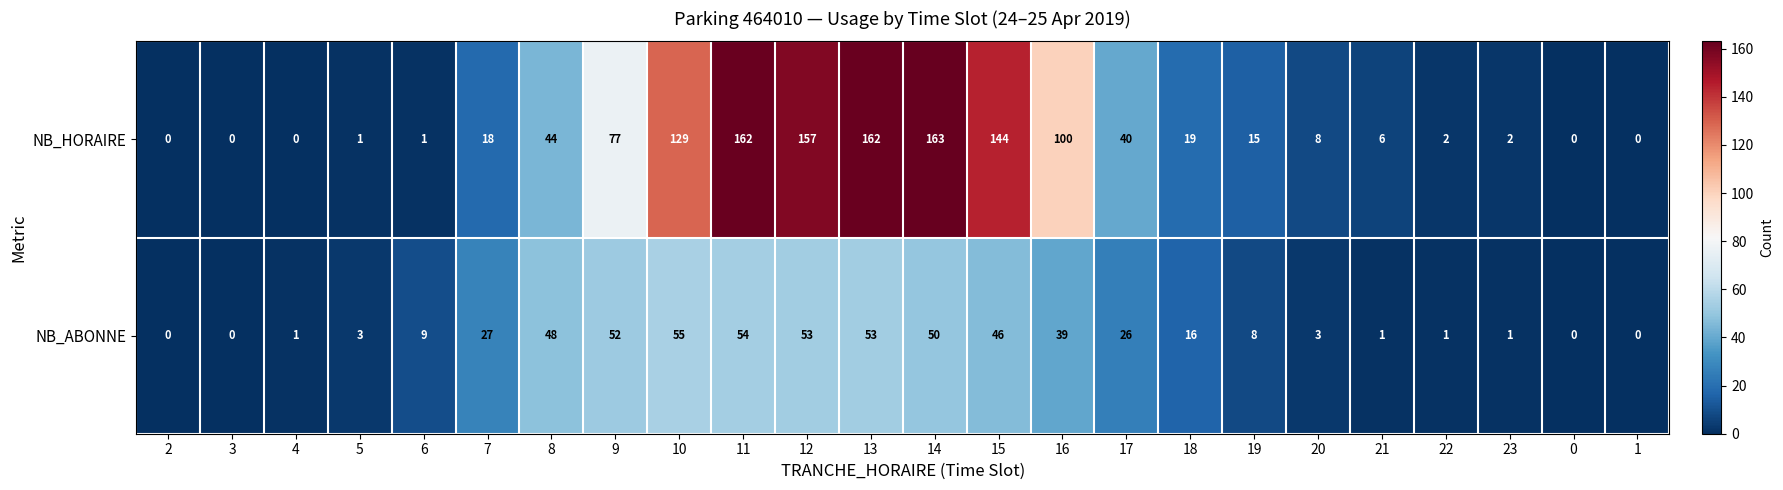

Between 11 and 22, which series saw the biggest shift?

NB_HORAIRE